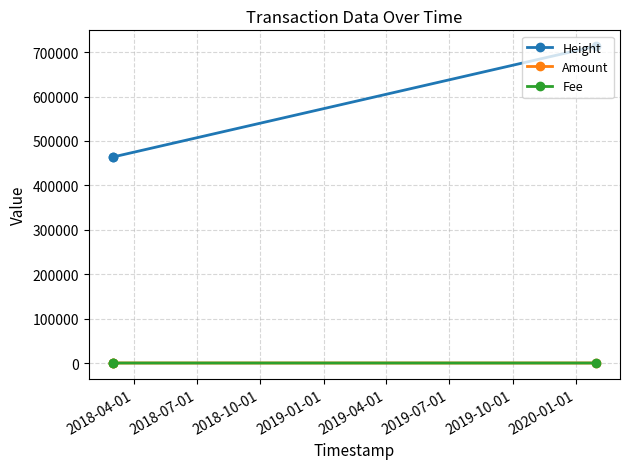

What is the difference between the second highest and minimum values in the Fee series?

0.9